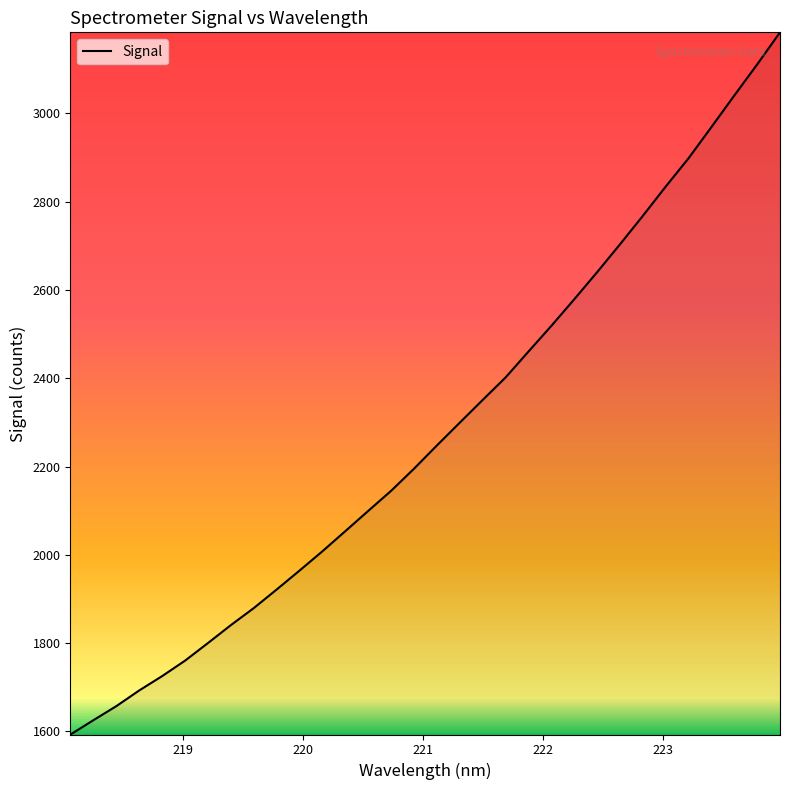

What is the minimum value shown in the chart?

1592.9